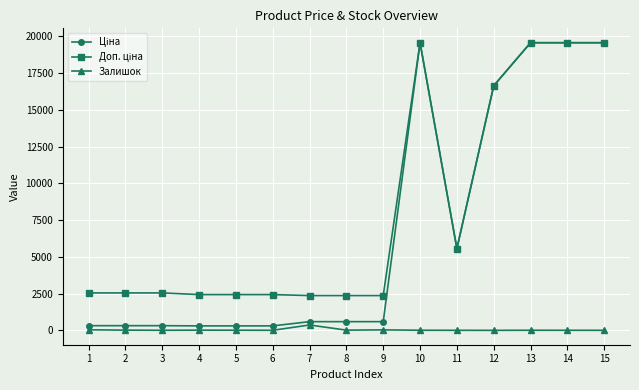

How many data points in Залишок are less than 7?

6